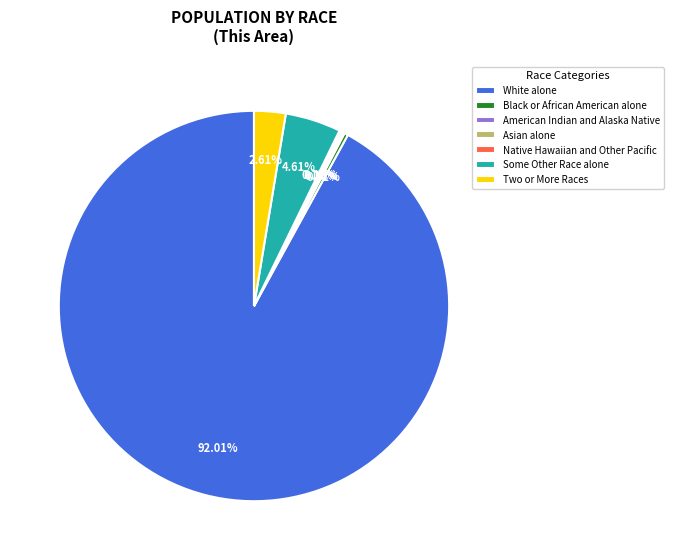

Does any single category account for the majority?

Yes